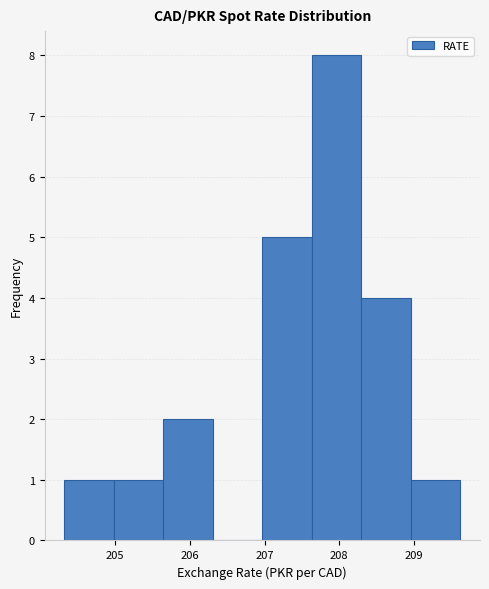

What is the height of the bar covering 205.6 to 206.3 on the x-axis? Neither the bar edges nor the heights are printed on the chart, so give them approximately, as read against the axes.

2